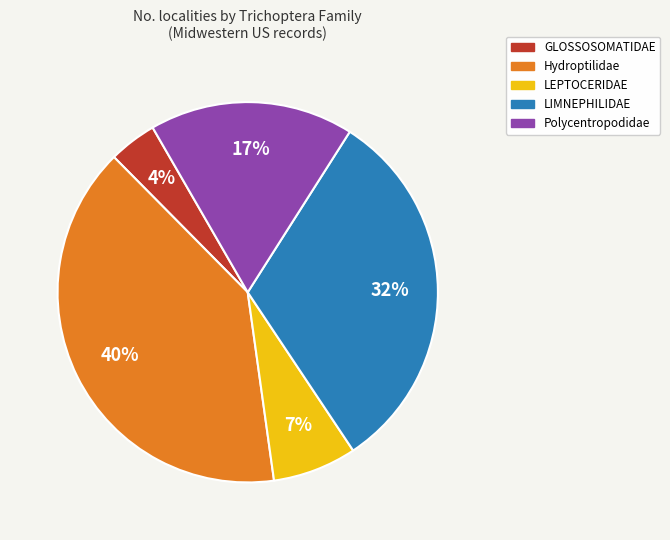

To the nearest percent, what is the difference between the largest and smallest slice percentages?

36%